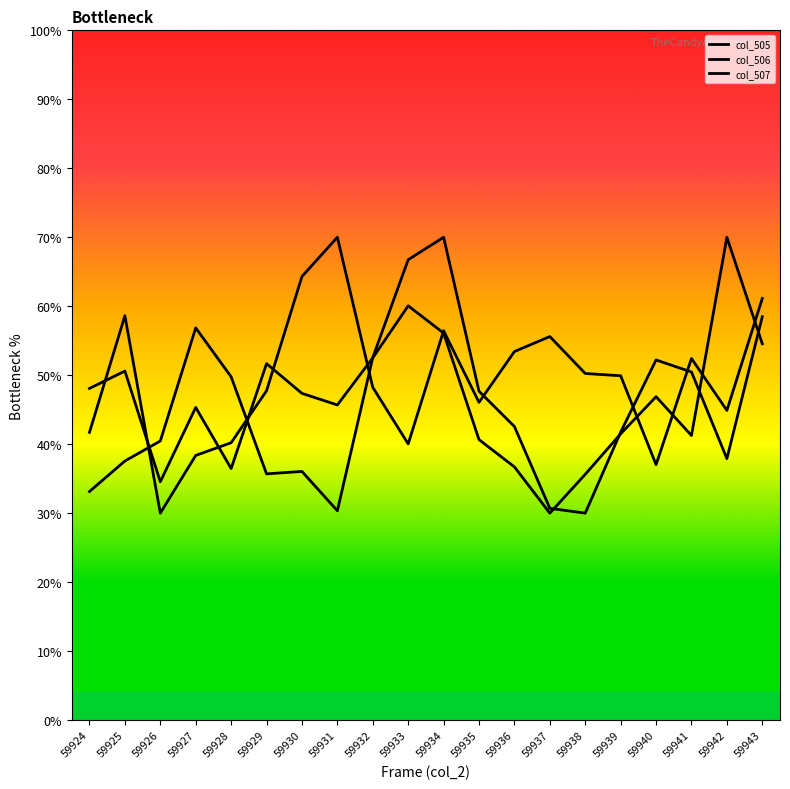

What is the total value across all series at 59938?

115.9